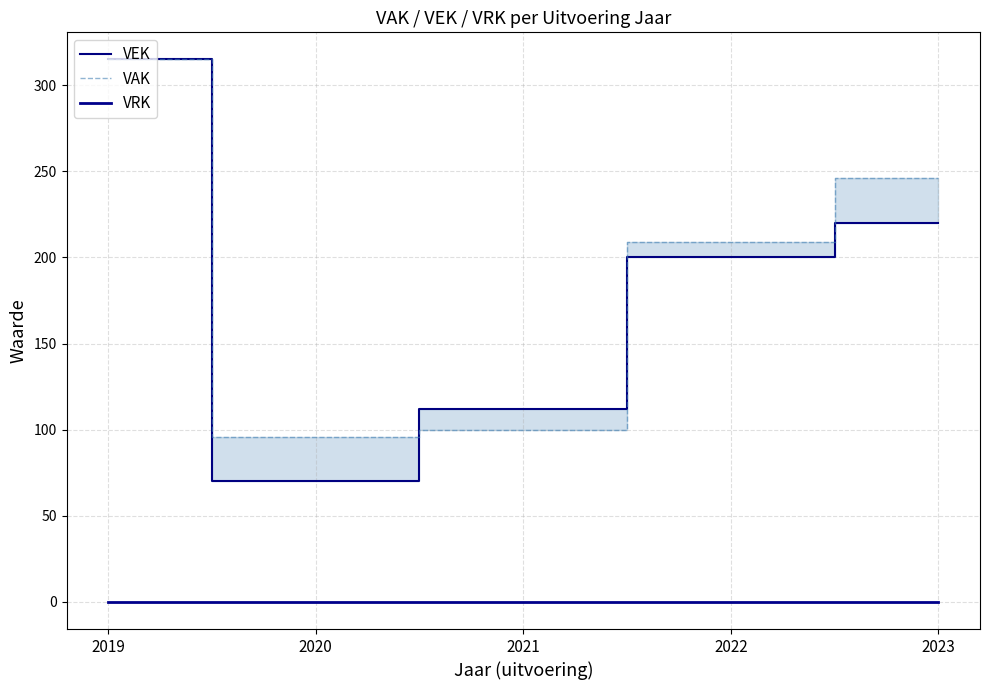

True or false: VAK has more than 0 points higher than both neighbors.

False